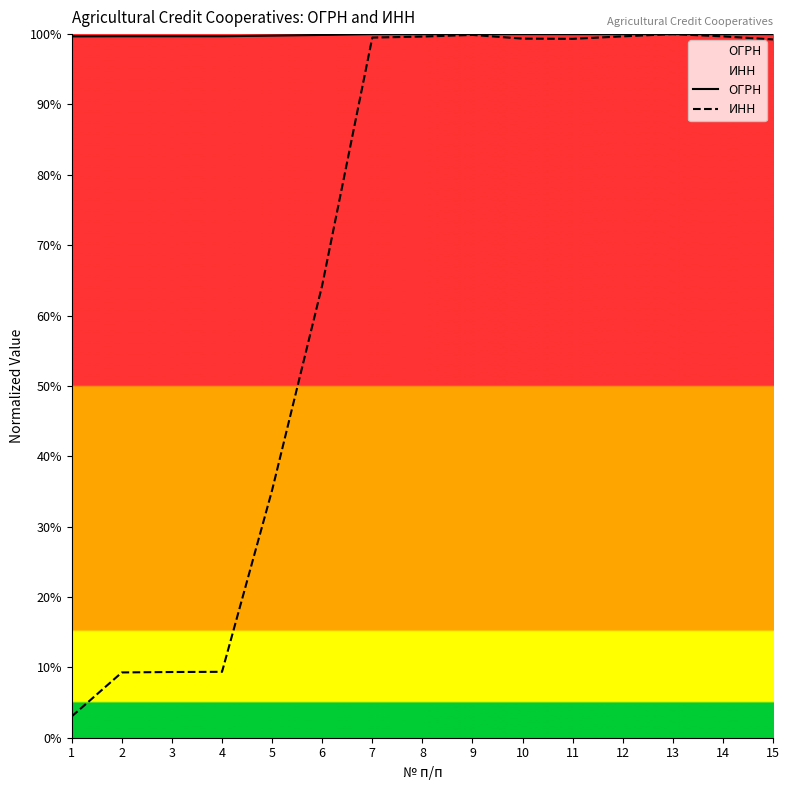

True or false: ОГРН has more than 2 points higher than both neighbors.

False